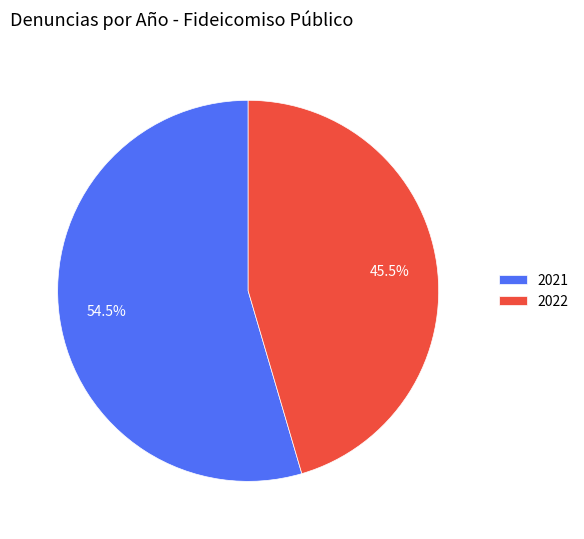

Count the number of slices in the pie.

2